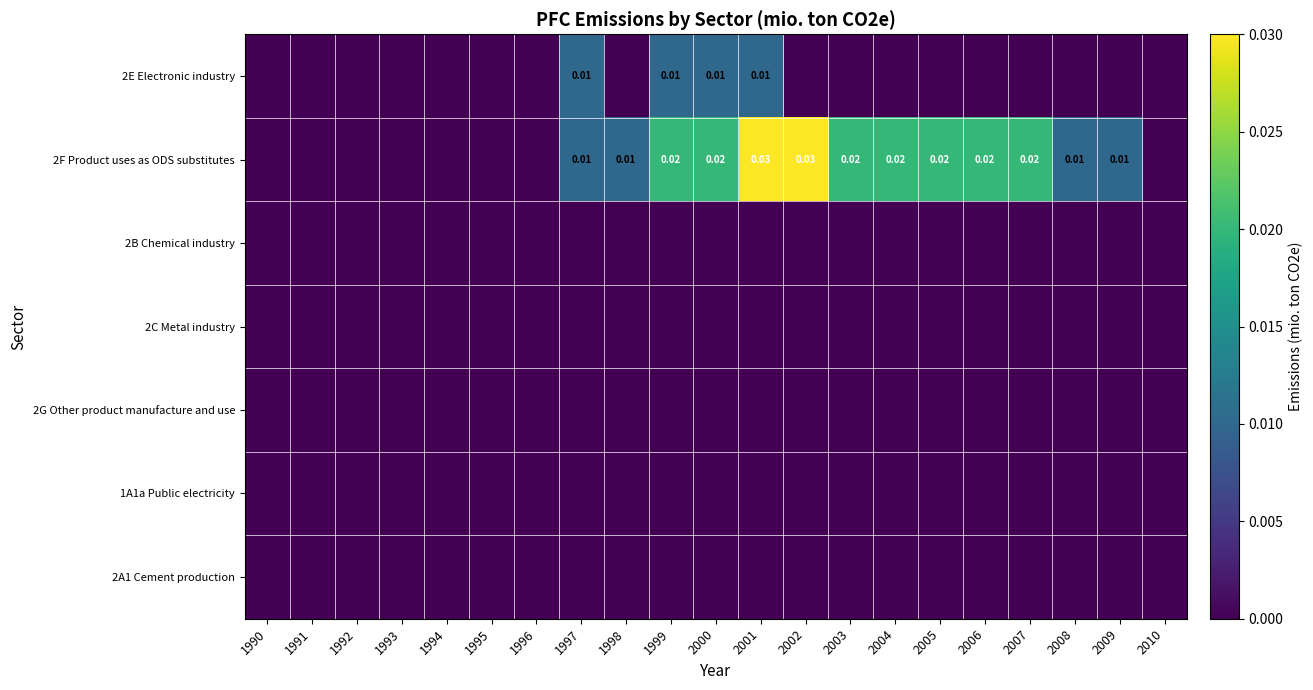

At how many categories does at least one series exceed 0?

13